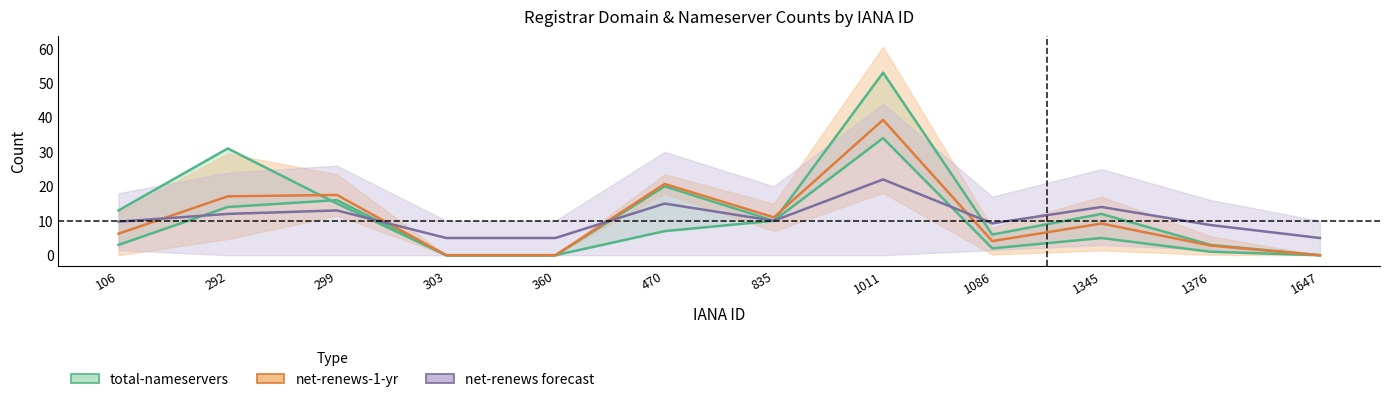

In total-domains, how many points are higher than both neighbors (excluding endpoints)?

4